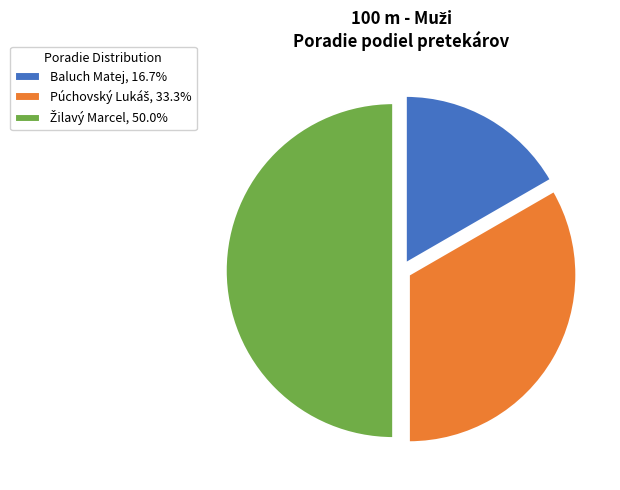

How much of the chart is everything except Baluch Matej?

83.3%